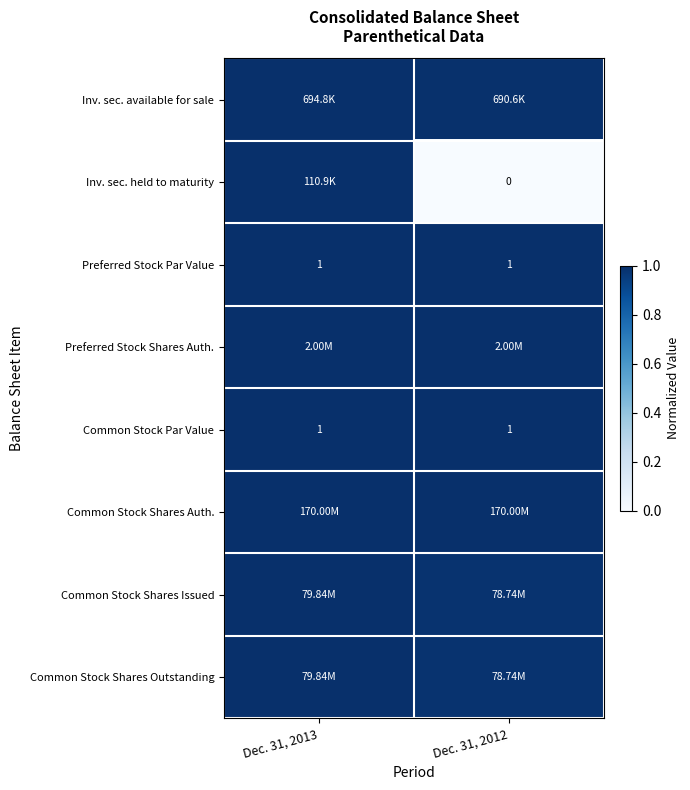

What is the sum of the row_1 values at Dec. 31, 2013 and Dec. 31, 2012?

1.0